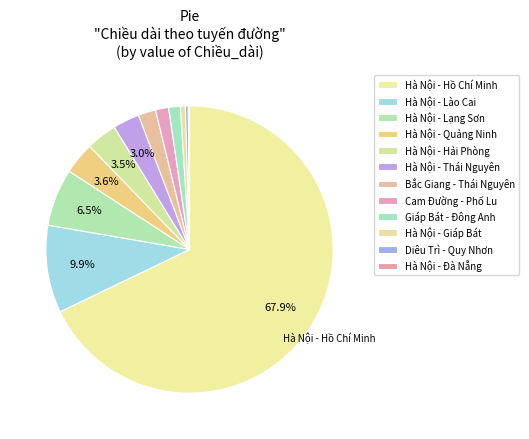

To the nearest percent, what portion does Hà Nội - Quảng Ninh represent?

4%